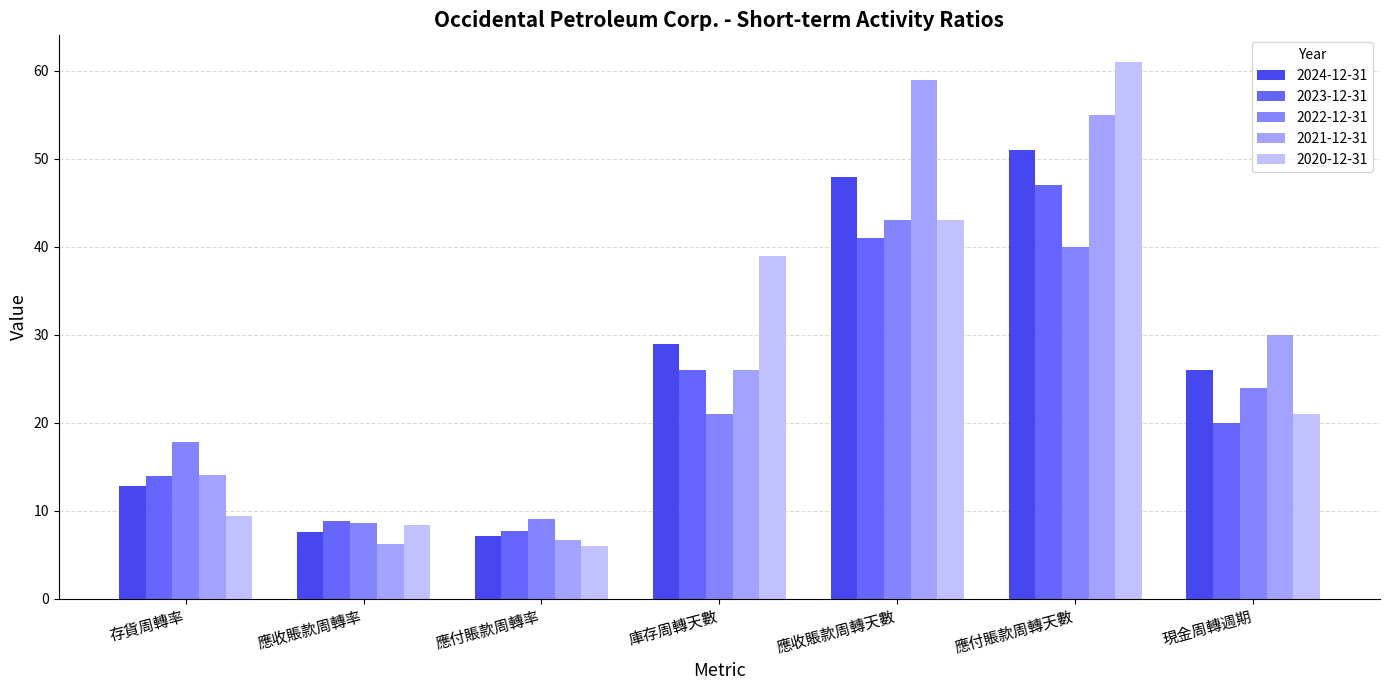

What is the sum of all 2021-12-31 values?

196.9